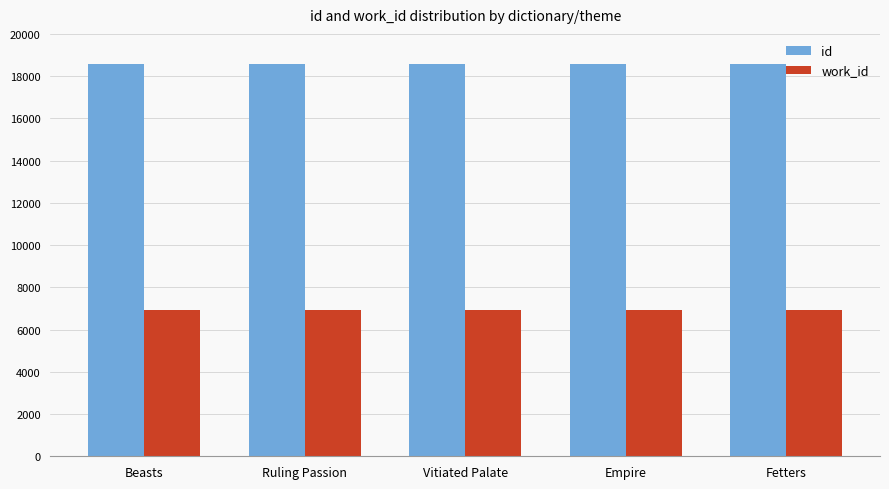

What is the spread (max minus min) of values at Beasts?

11653